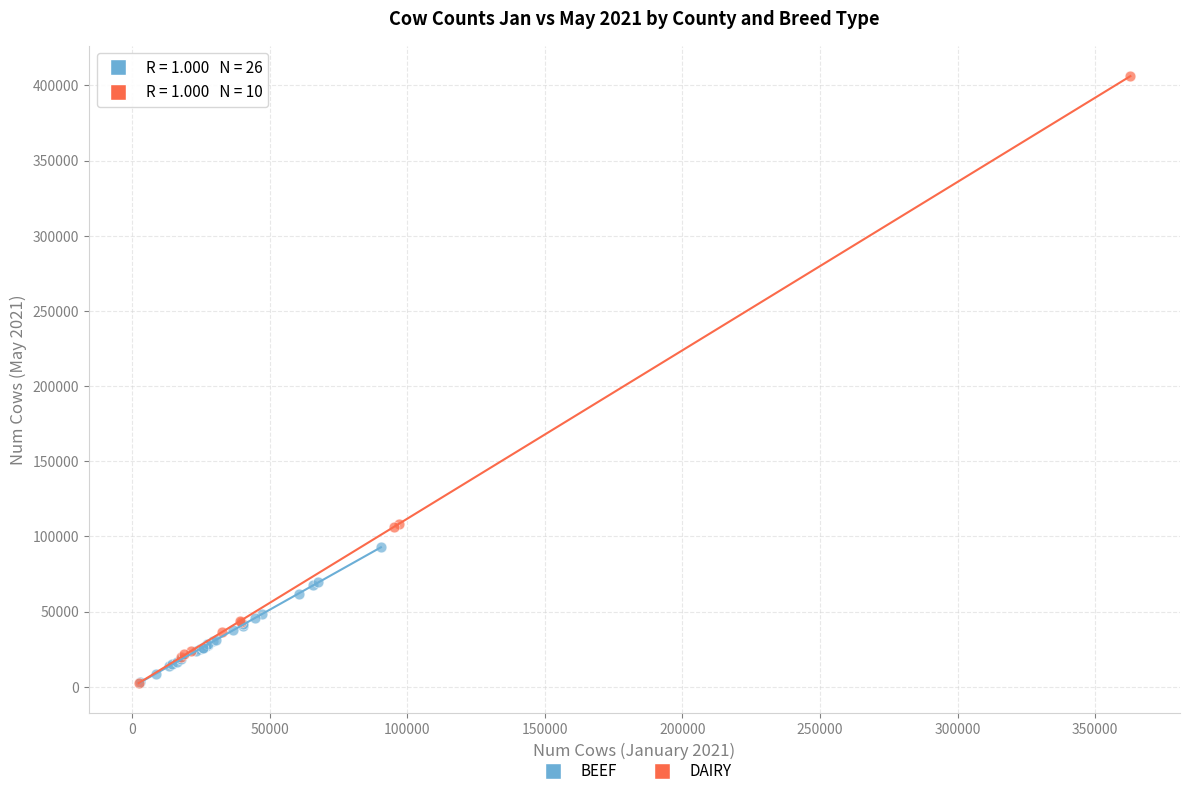

What are all the series names shown in the legend?

BEEF, DAIRY